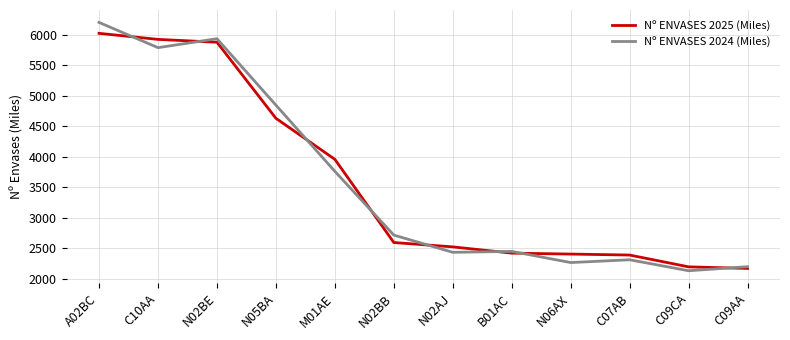

What is the total value across all series at C07AB?

4706.3